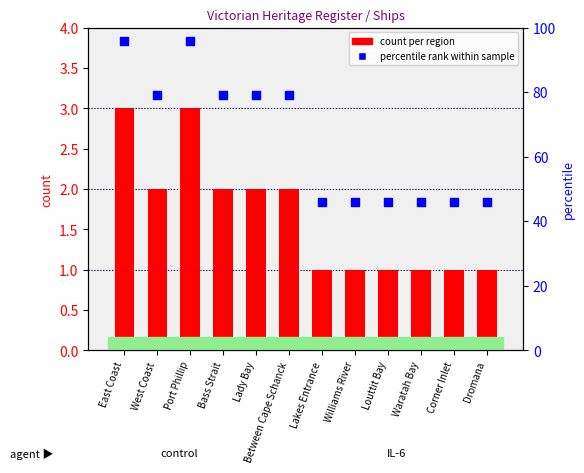

At how many categories does at least one series exceed 58?

6